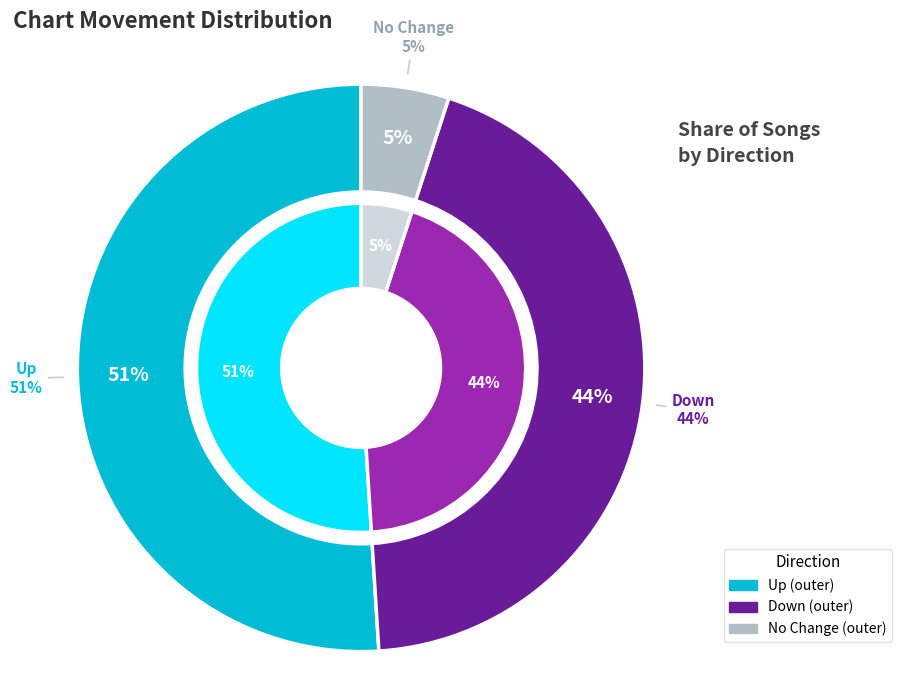

What is the majority slice?

up